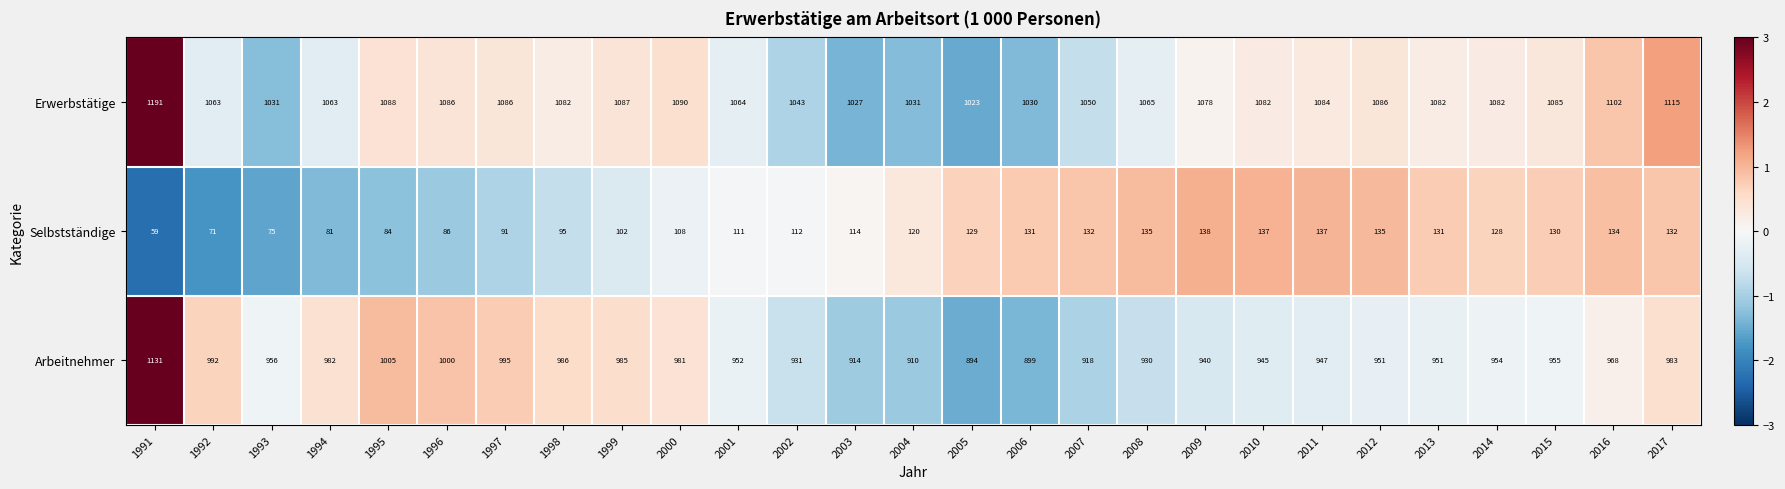

What is the approximate value of Arbeitnehmer at 2003, to the nearest 10?

910